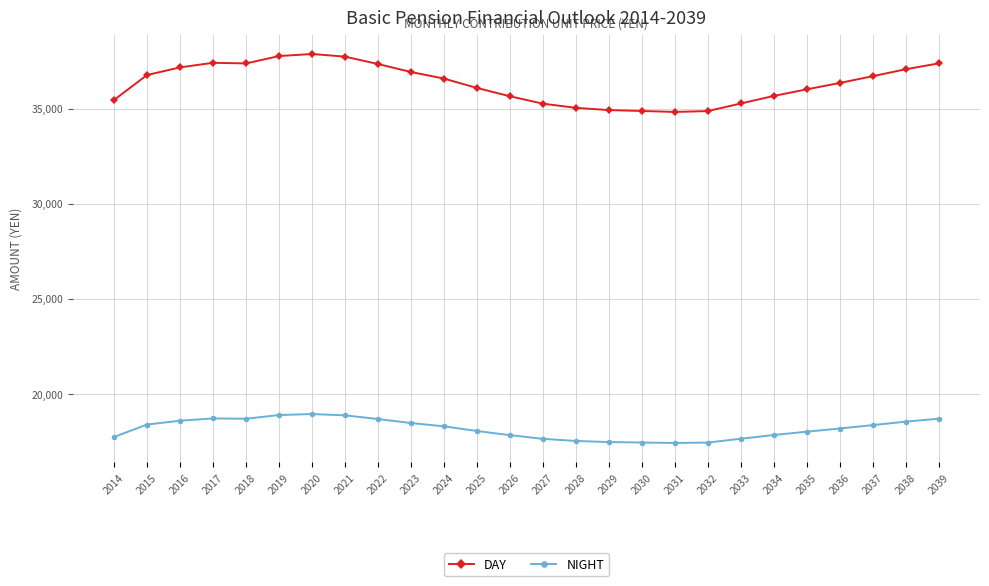

Count the number of data series in this chart.

2